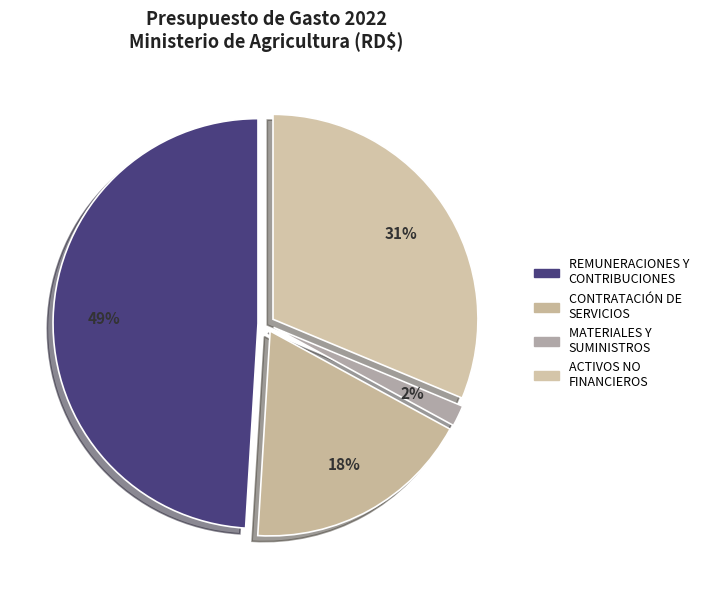

Is there any slice that represents more than half of the pie?

No